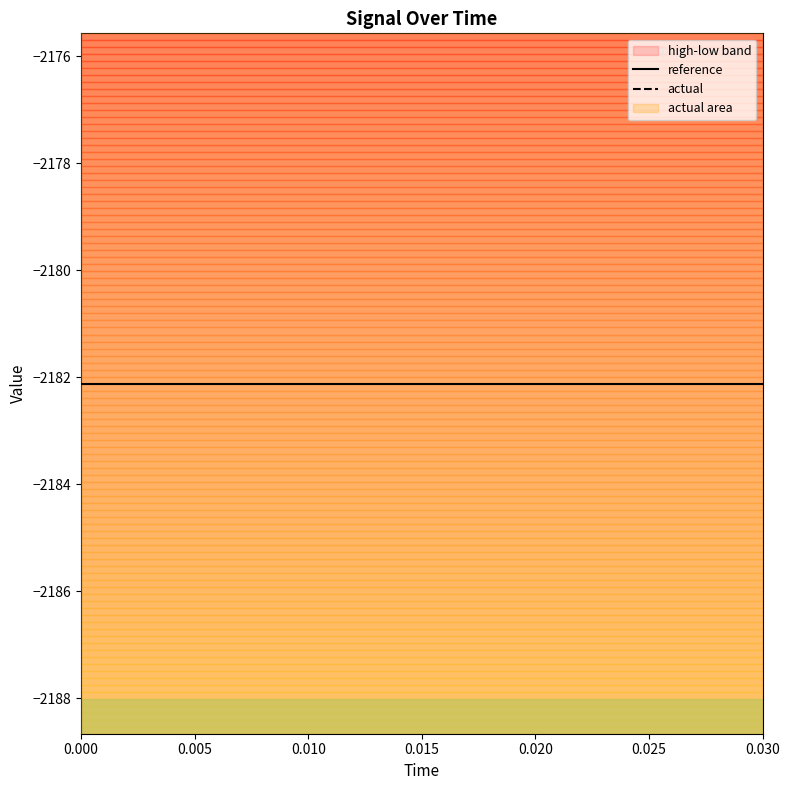

Rank the series at 0.020 from highest to lowest value.

actual, reference